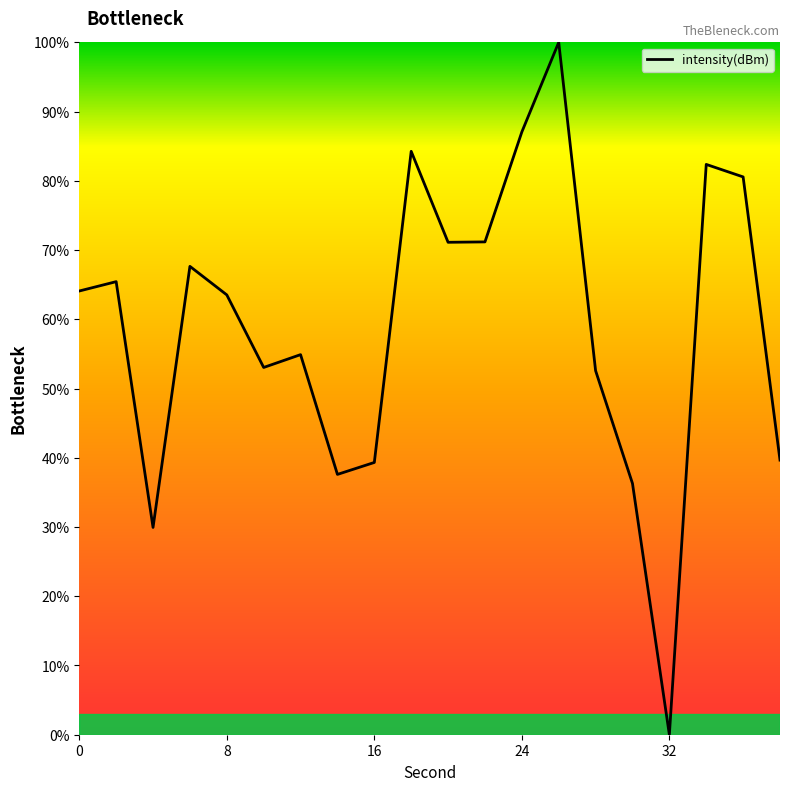

True or false: the data has more than 0 interior local peaks.

True